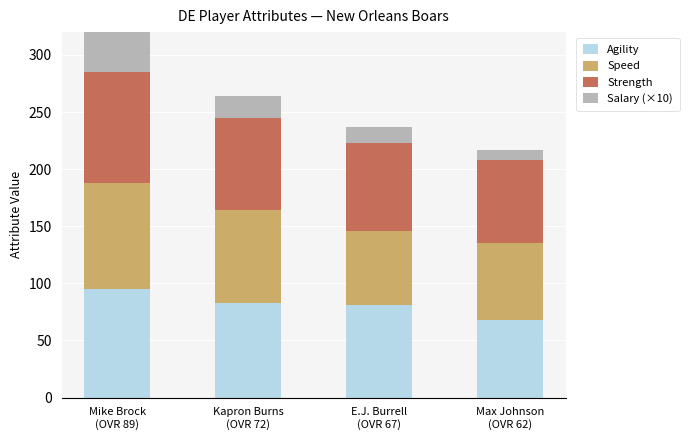

Reading right to left, extract all data points from this chart.

Agility: 68	81	83	95
Speed: 67	65	81	93
Strength: 73	77	81	97
Salary (×10): 9	14	19	95